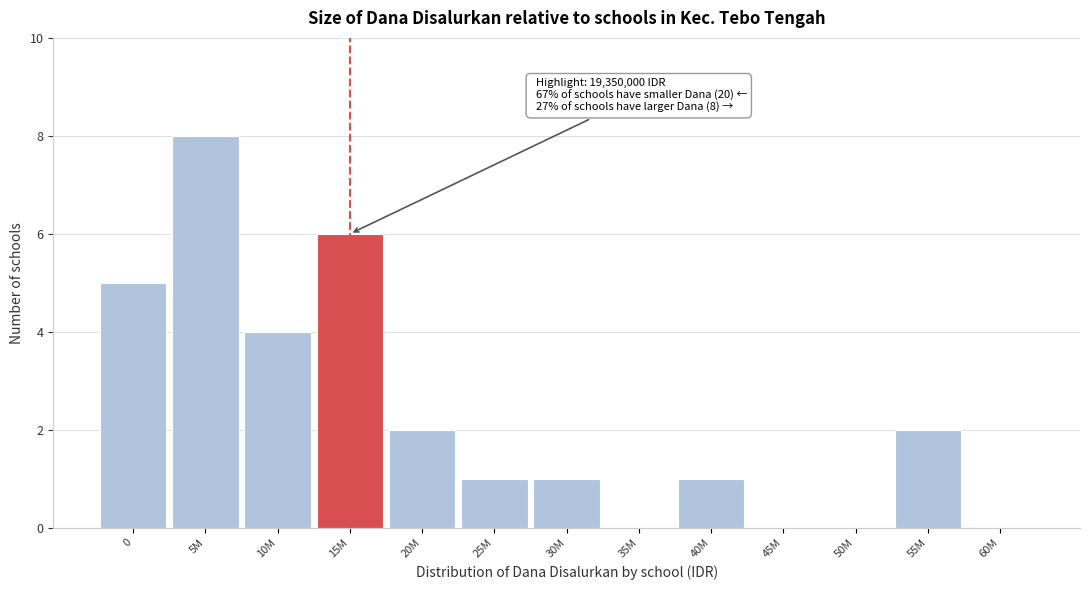

Reading left to right, transcribe all the data shown in this chart.

0=5	5M=8	10M=4	15M=6	20M=2	25M=1	30M=1	35M=0	40M=1	45M=0	50M=0	55M=2	60M=0